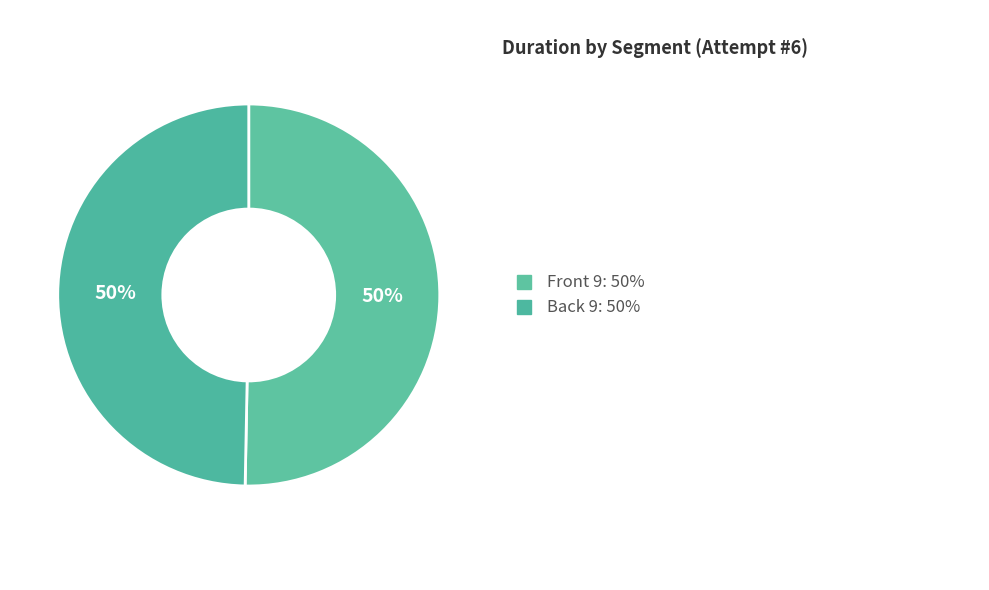

How many segments does this pie chart have?

2